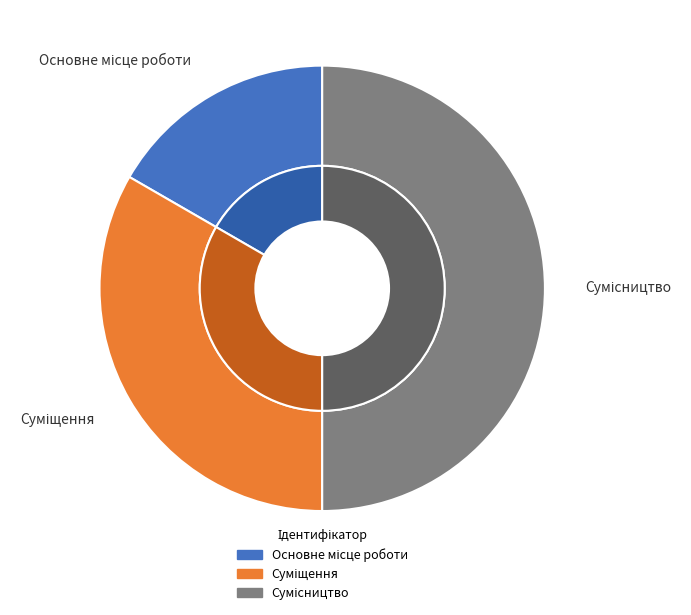

What is the ratio of the value at Суміщення to the value at Основне місце роботи?

2.0